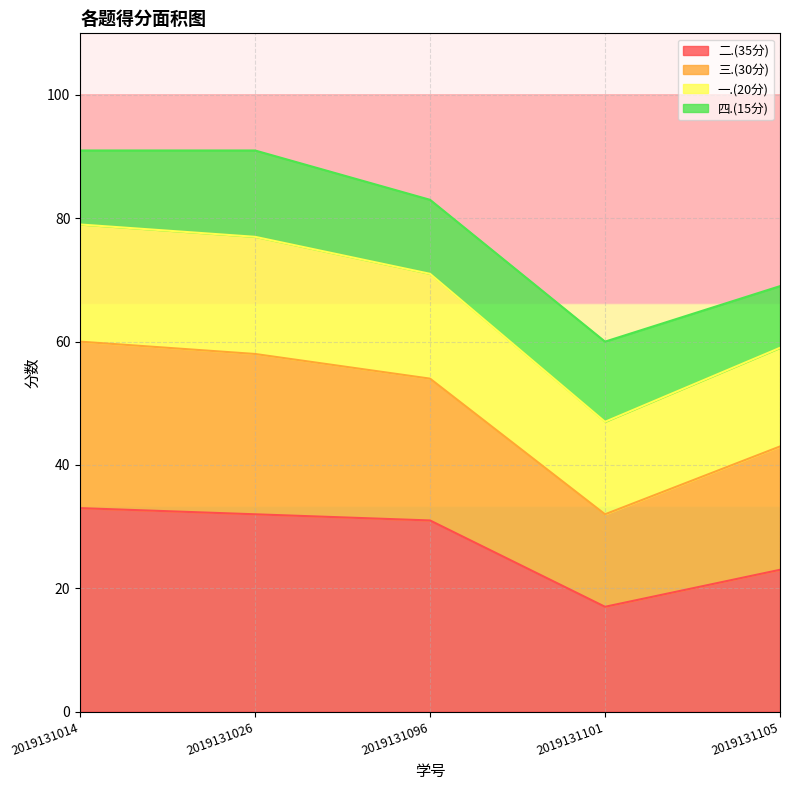

Reading left to right, what are all the values shown in this chart?

二.(35分): 33	32	31	17	23
三.(30分): 27	26	23	15	20
一.(20分): 19	19	17	15	16
四.(15分): 12	14	12	13	10